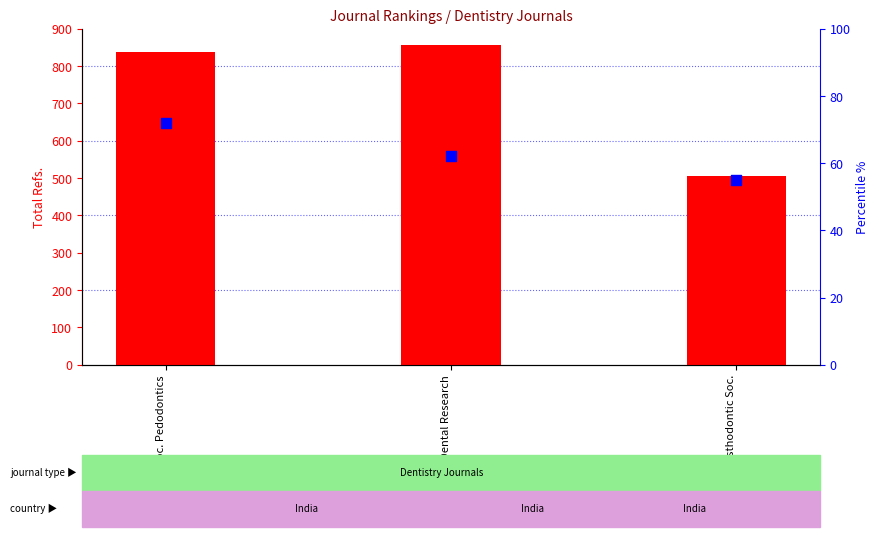

At how many categories does at least one series exceed 615?

2